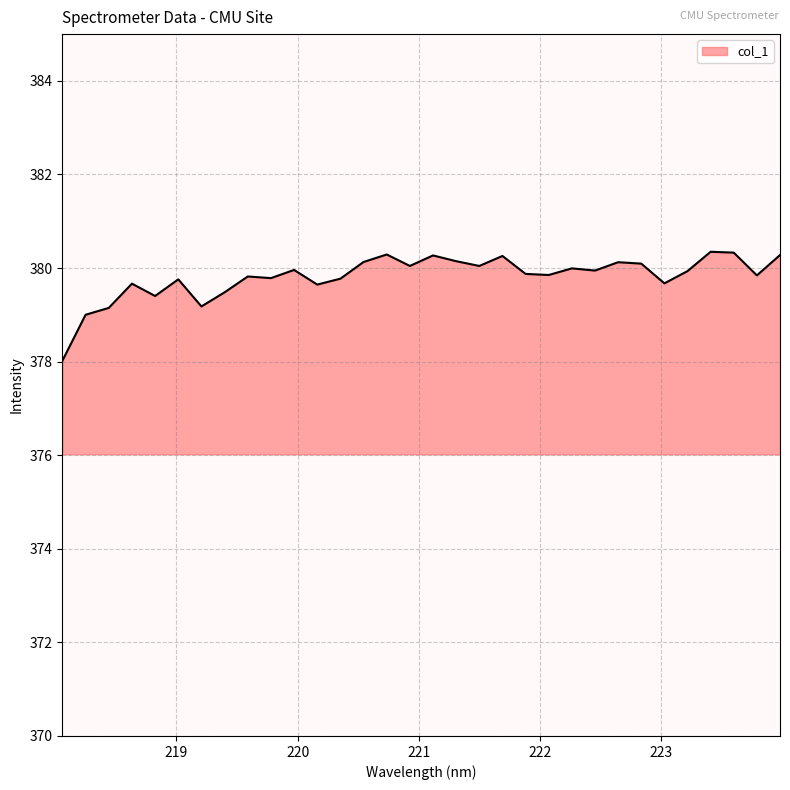

What is the greatest value displayed?

380.3